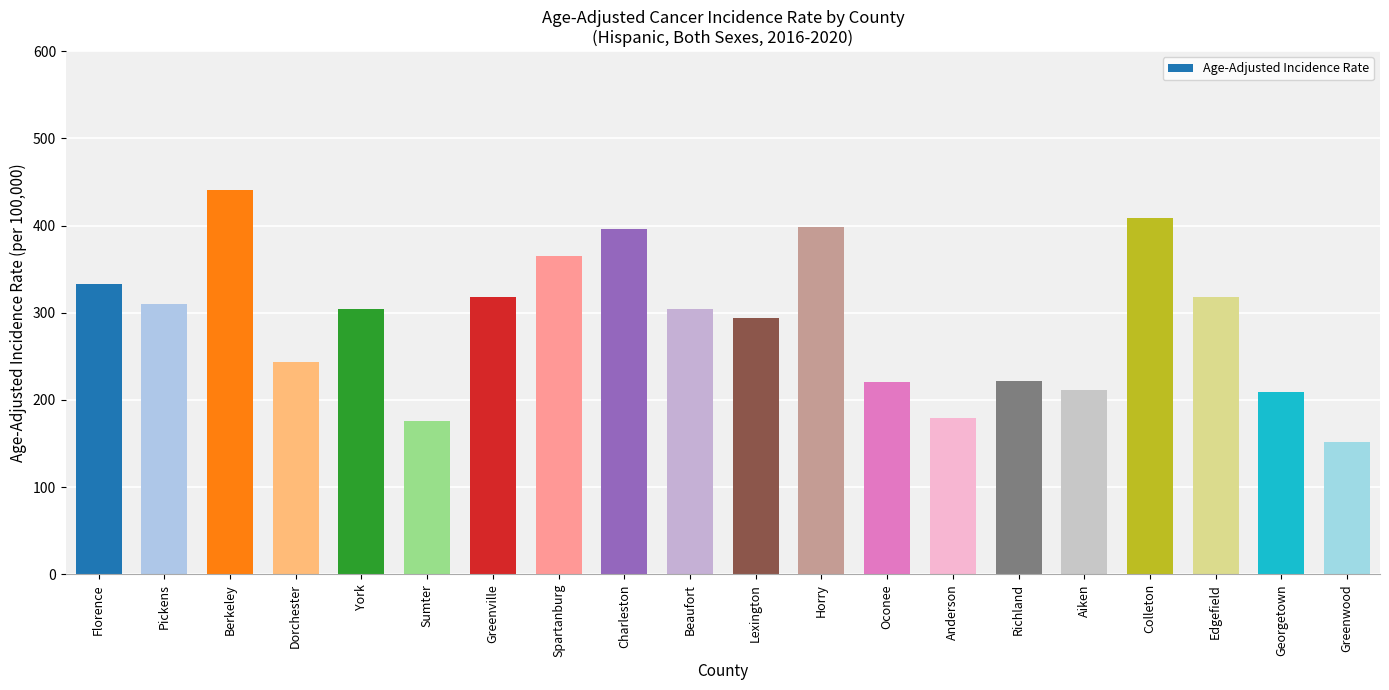

Which category has the highest value across all series?

Berkeley